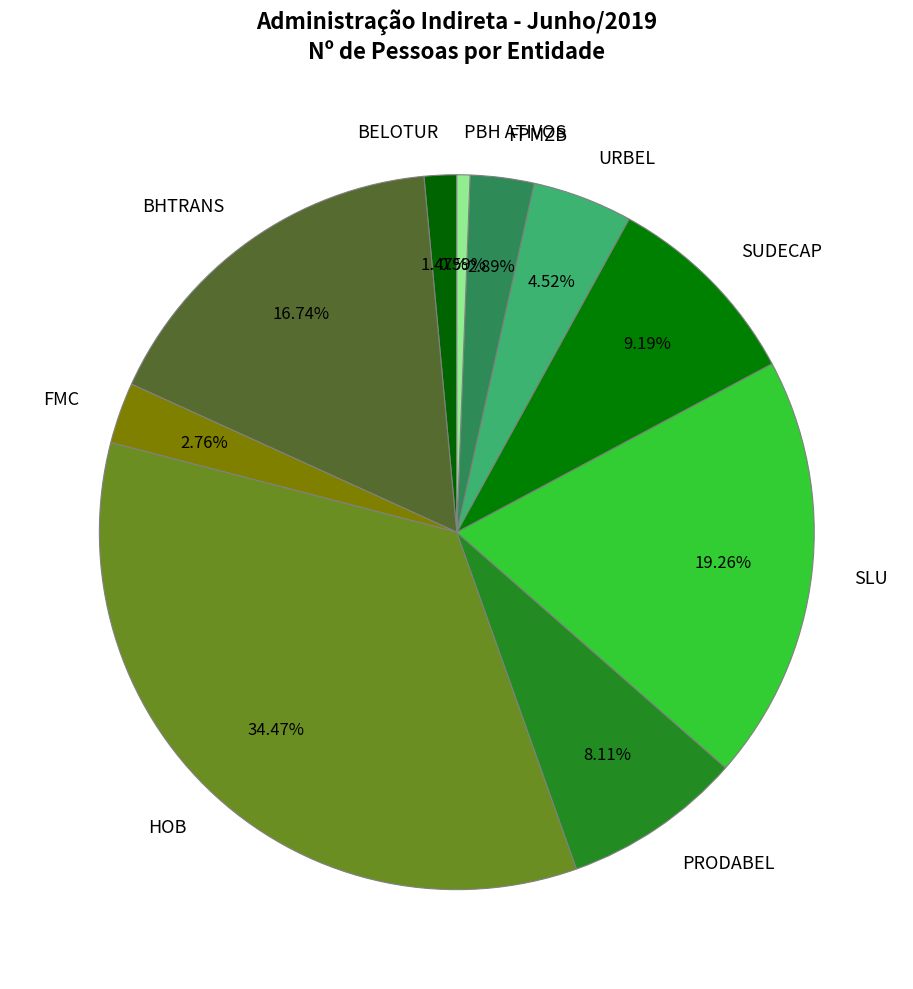

What is the smallest slice in the pie chart?

PBH ATIVOS